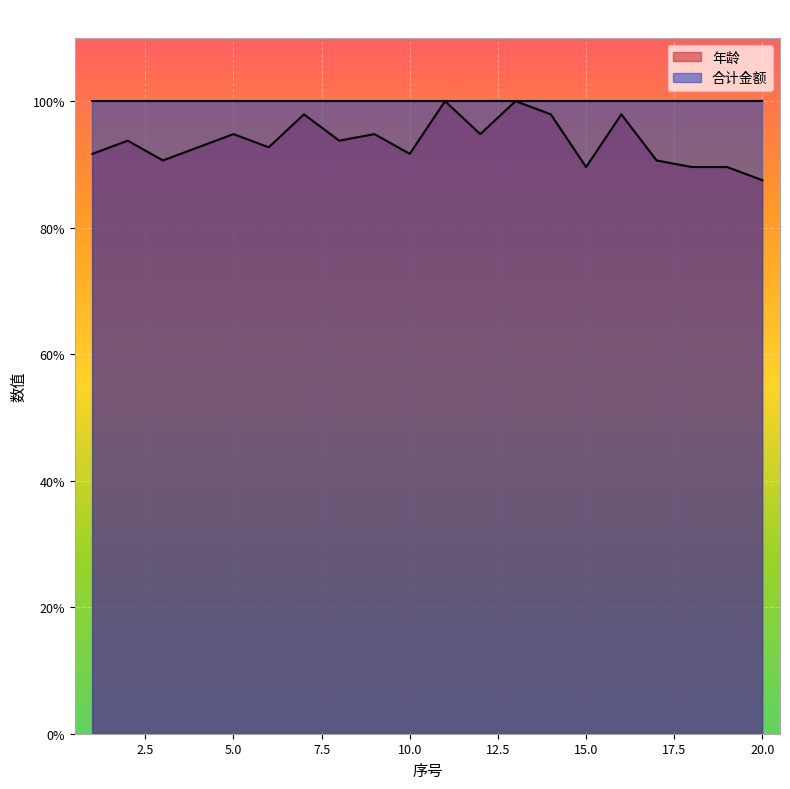

What is the value of the 14th point from the left?

97.9